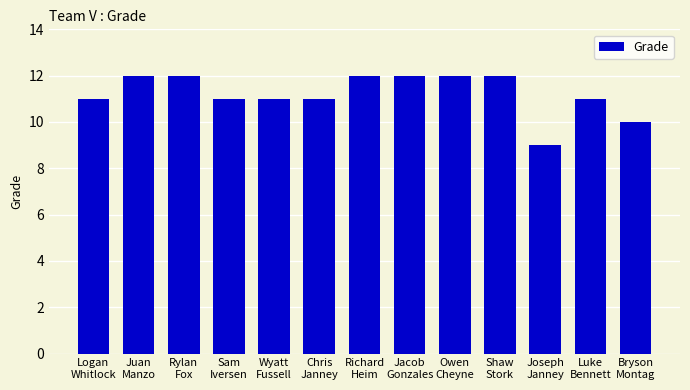

Count the number of data series in this chart.

1